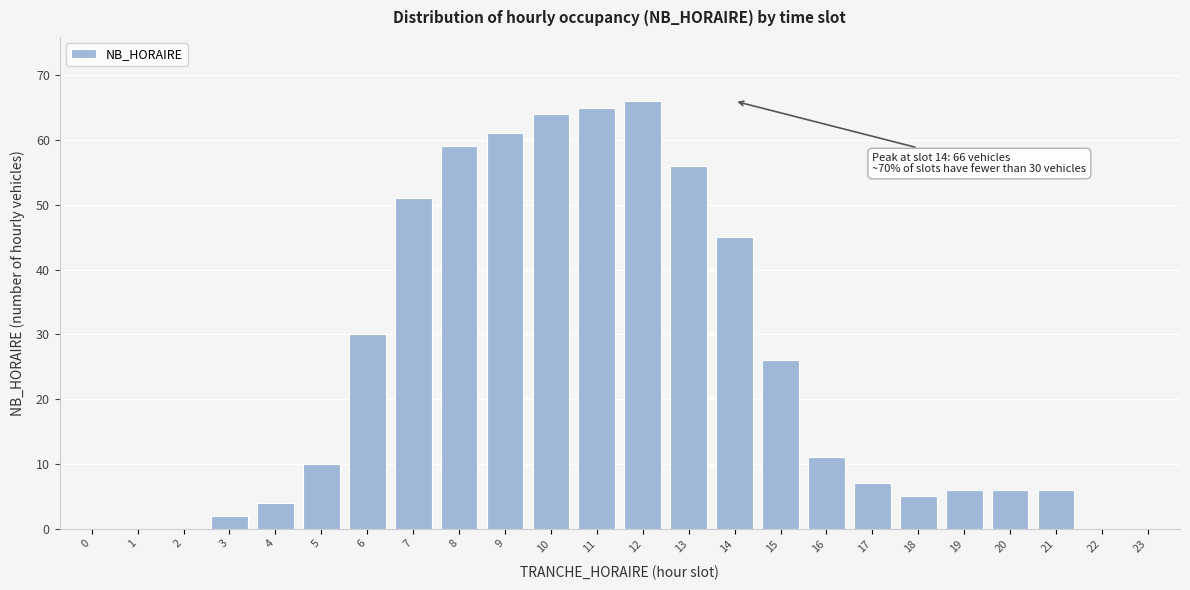

Reading right to left, what are all the values shown in this chart?

23=0	22=0	21=6	20=6	19=6	18=5	17=7	16=11	15=26	14=45	13=56	12=66	11=65	10=64	9=61	8=59	7=51	6=30	5=10	4=4	3=2	2=0	1=0	0=0